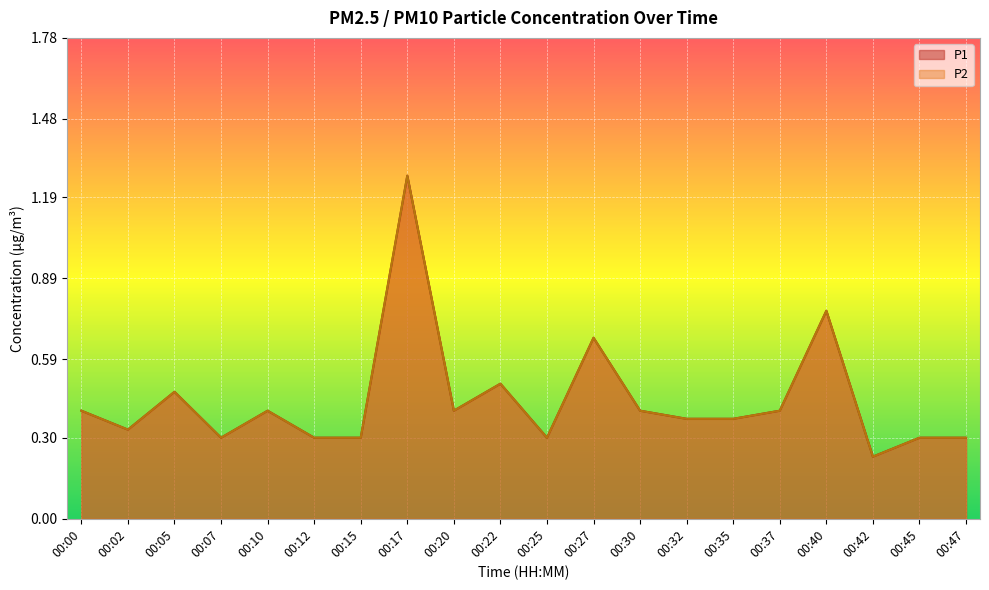

The P1 series shows 0.4 at 00:30. True or false?

True